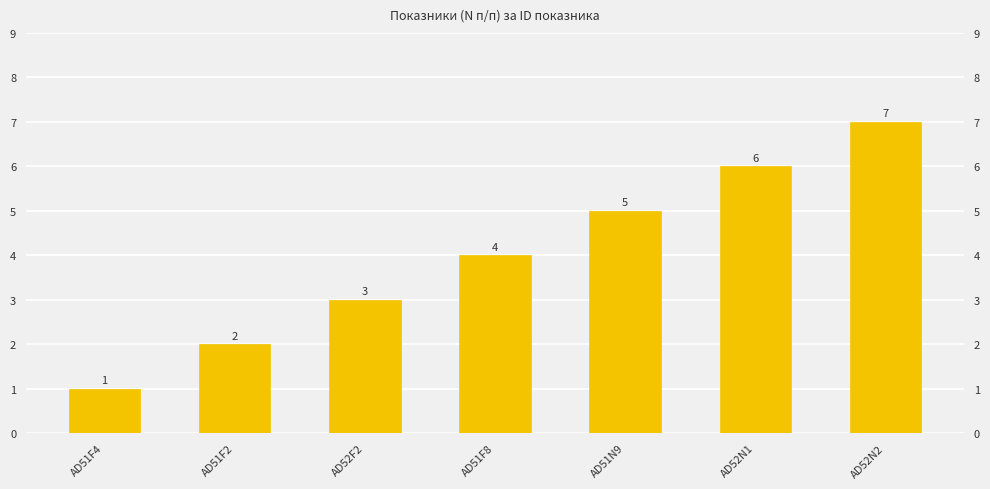

What is the difference between the maximum and second lowest values?

5